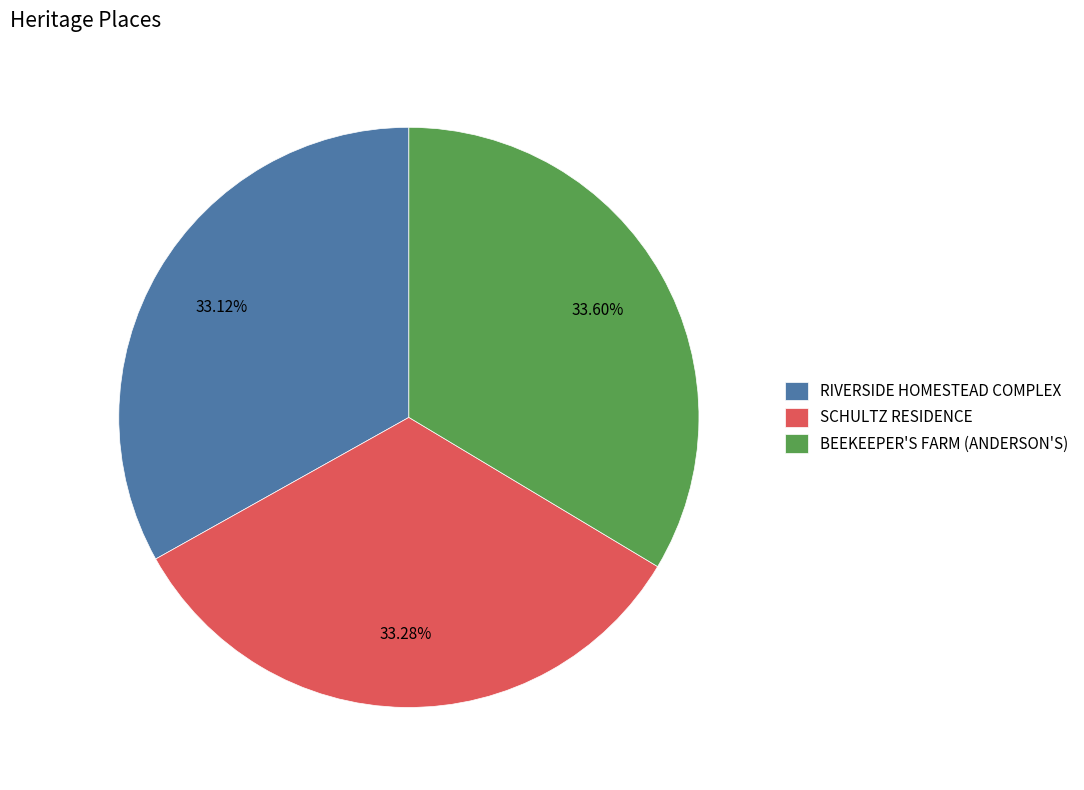

How much of the chart is everything except RIVERSIDE HOMESTEAD COMPLEX?

66.9%